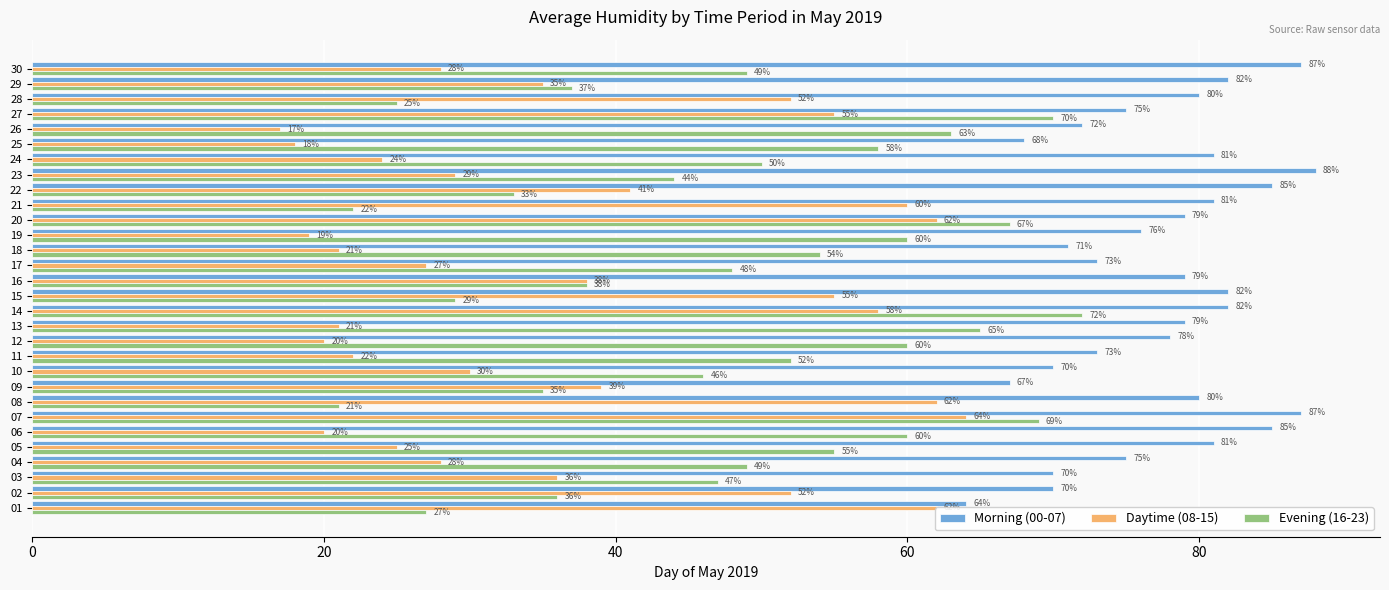

List the series in order of their overall mean, highest first.

Morning (00-07), Evening (16-23), Daytime (08-15)